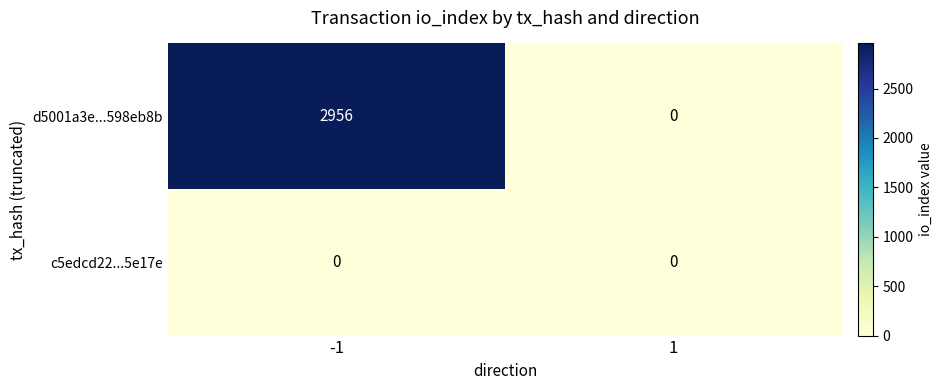

Reading left to right, what are all the values shown in this chart?

d5001a3e...598eb8b: -1=2956	1=0
c5edcd22...5e17e: -1=0	1=0